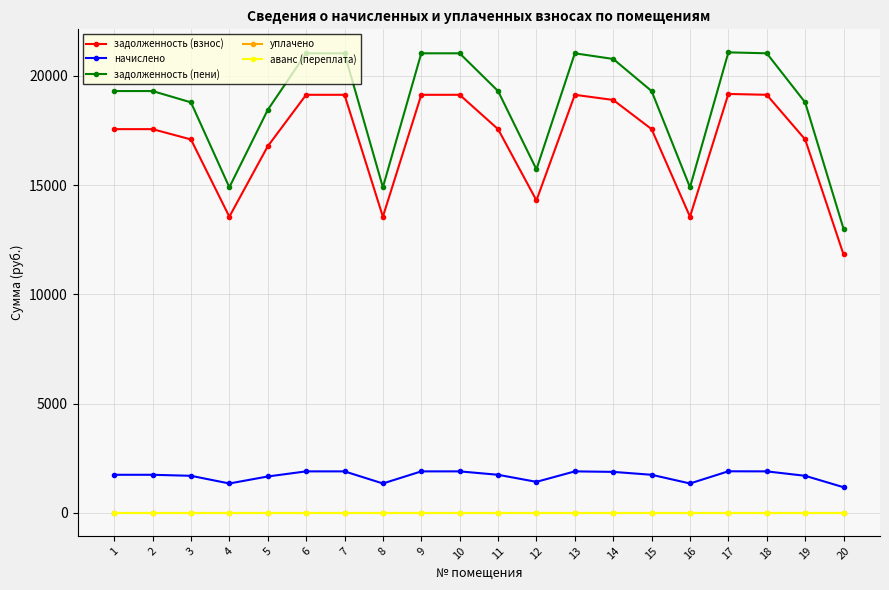

Does the chart have visible grid lines?

Yes